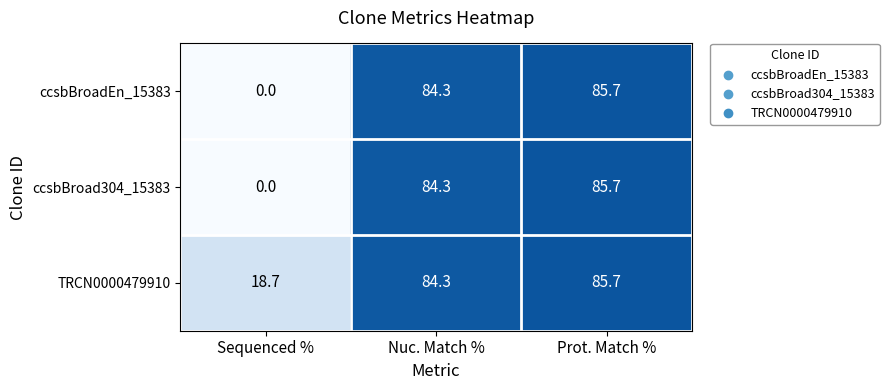

What is the total value across all series at Prot. Match %?

257.1